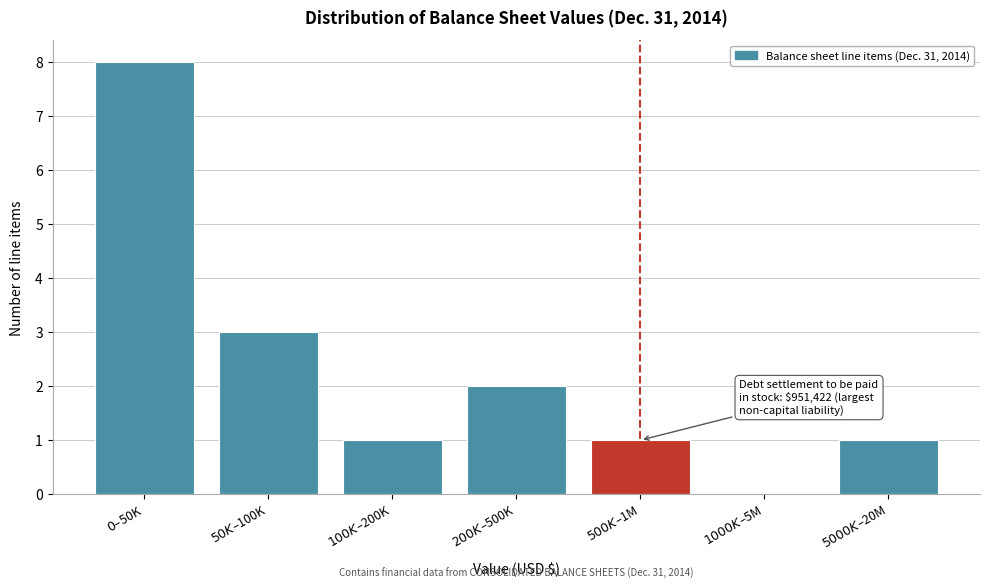

What is the sum of all values?

16